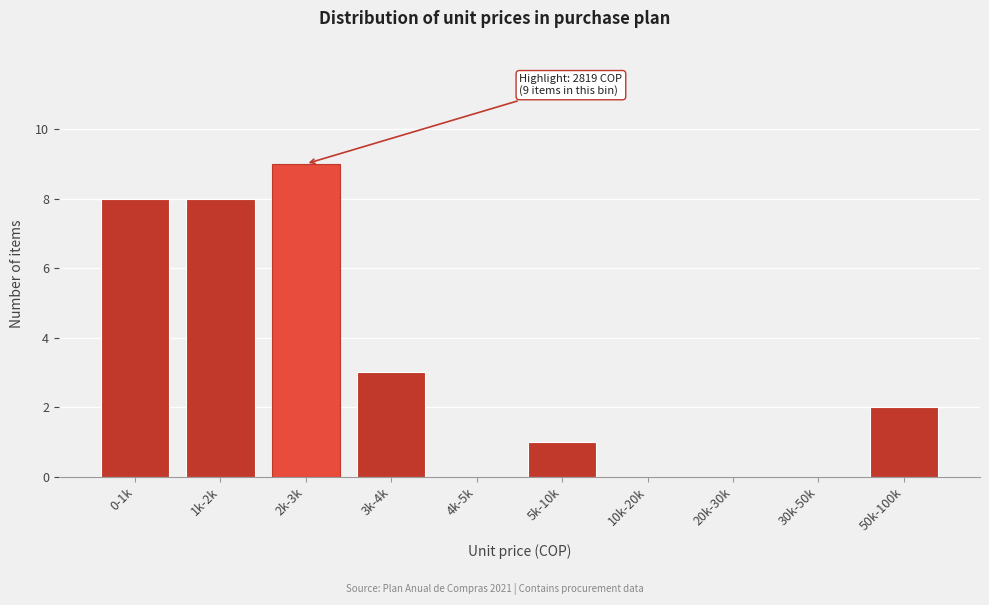

Reading right to left, what are all the values shown in this chart?

50k-100k=2	30k-50k=0	20k-30k=0	10k-20k=0	5k-10k=1	4k-5k=0	3k-4k=3	2k-3k=9	1k-2k=8	0-1k=8